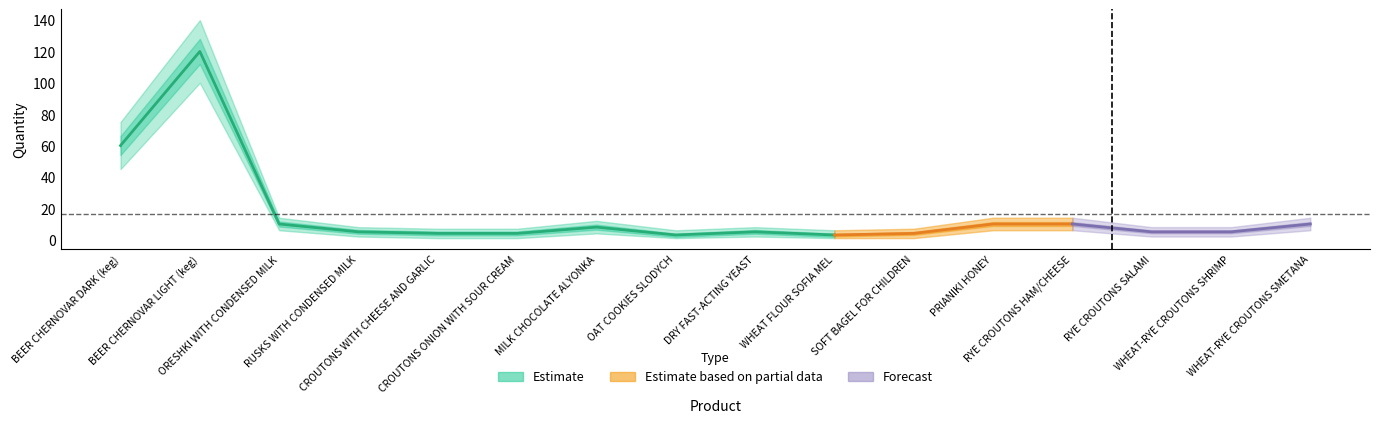

At which label does Lower first exceed 2?

BEER CHERNOVAR DARK (keg)